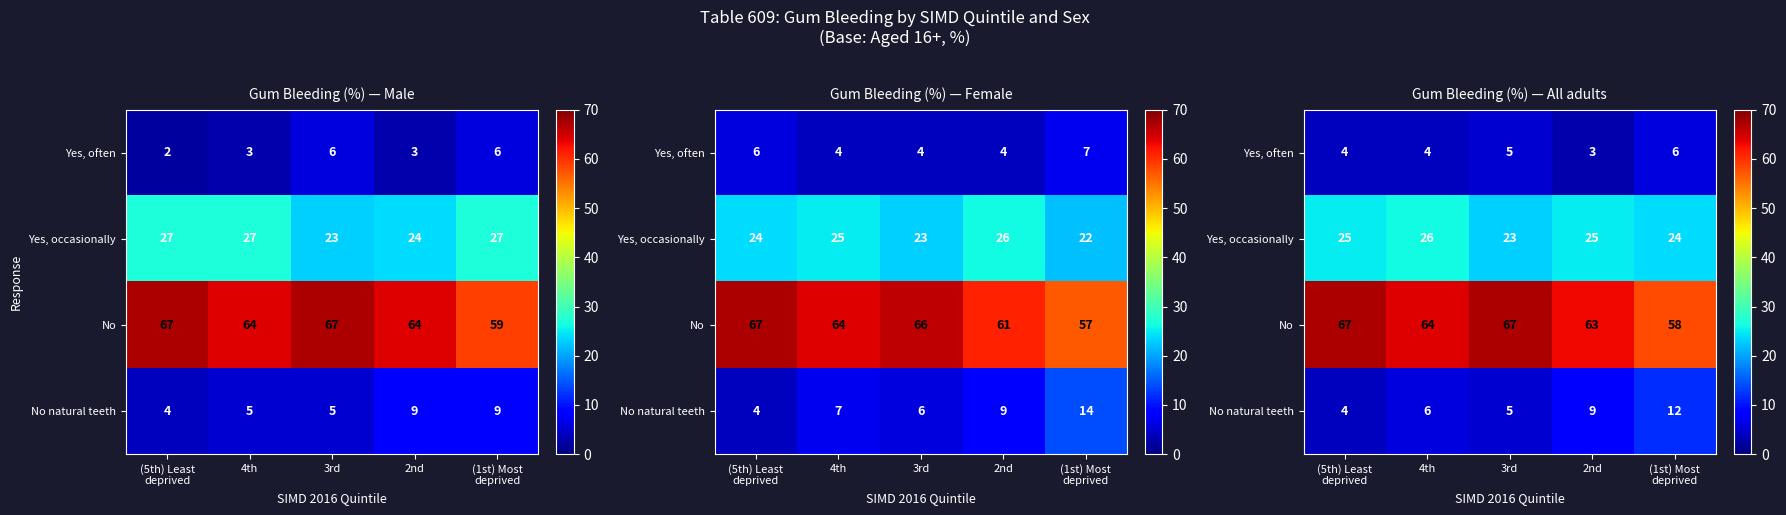

At which category is the sum across all series the highest?

(5th) Least
deprived